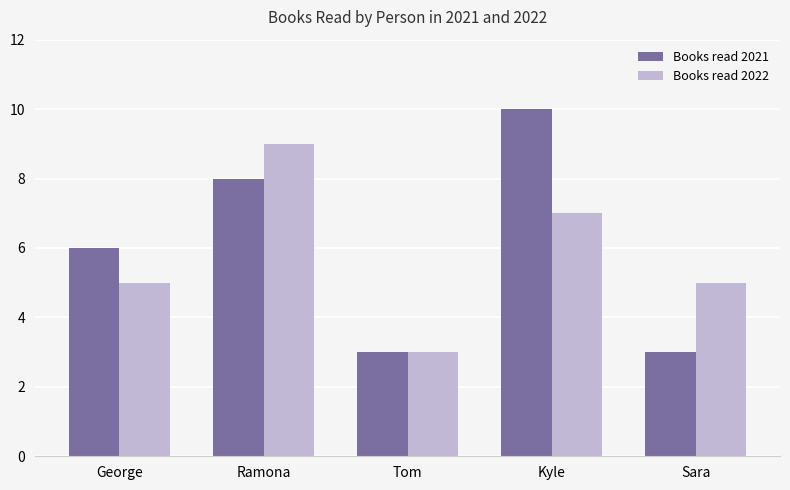

What value does the Books read 2022 series have at Sara?

5